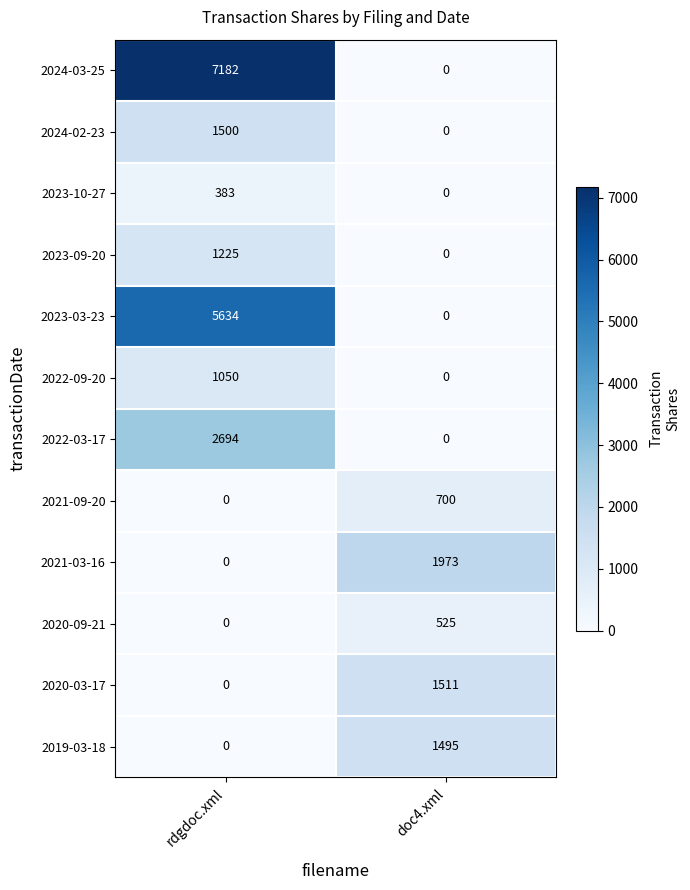

What is the maximum value shown in the chart?

7182